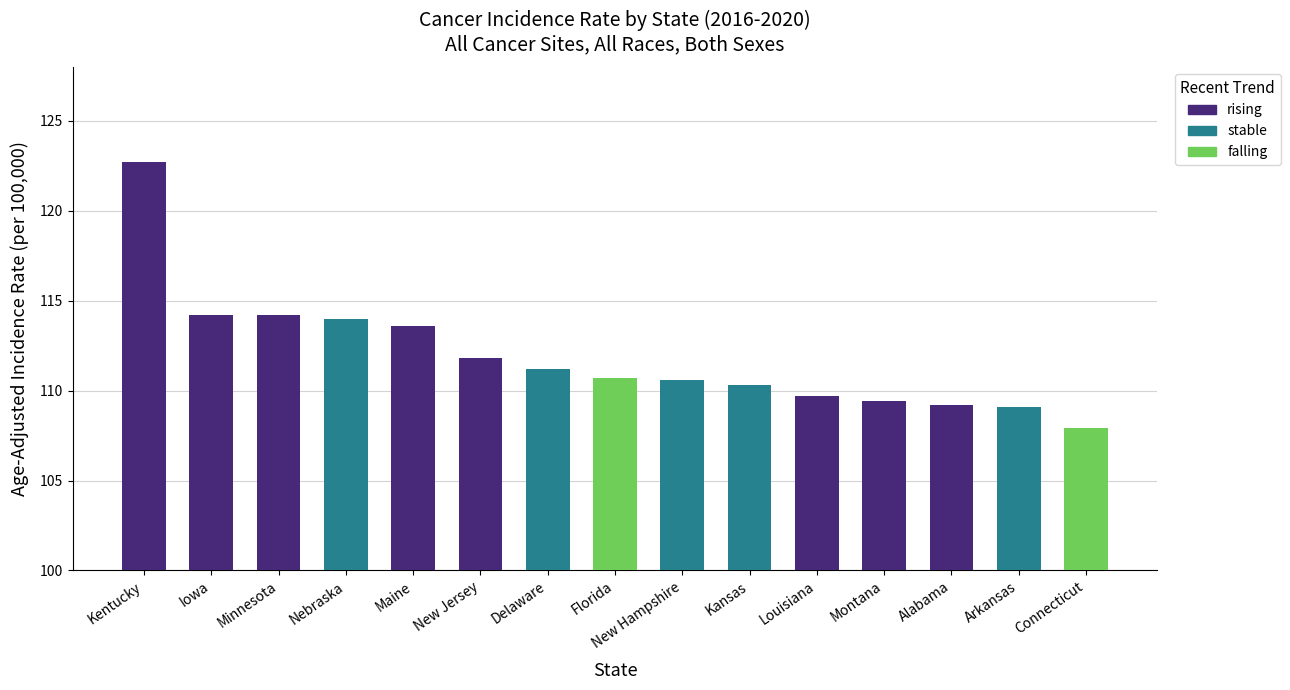

What is the label of the 9th bar from the right?

Delaware